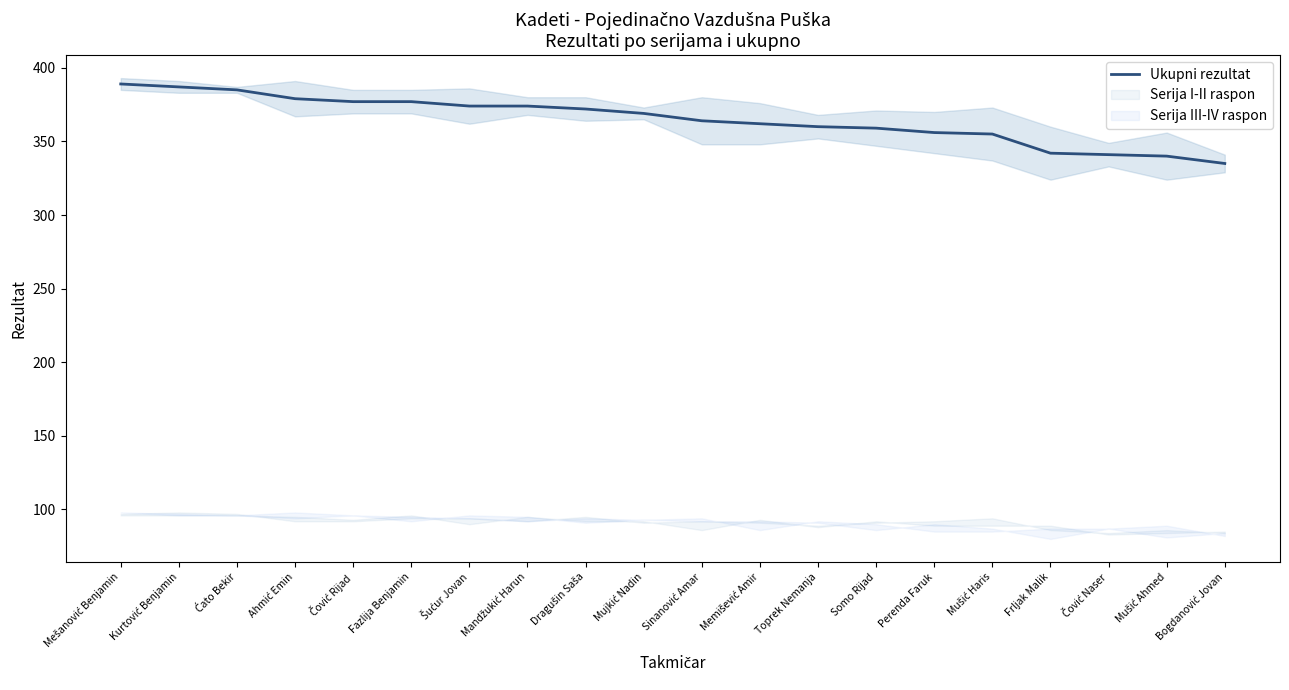

Rank the categories by value from lowest to highest.

Bogdanović Jovan, Mušić Ahmed, Čović Naser, Frljak Malik, Mušić Haris, Perenda Faruk, Somo Rijad, Toprek Nemanja, Memišević Amir, Sinanović Amar, Mujkić Nadin, Dragušin Saša, Šućur Jovan, Mandžukić Harun, Čović Rijad, Fazlija Benjamin, Ahmić Emin, Ćato Bekir, Kurtović Benjamin, Mešanović Benjamin